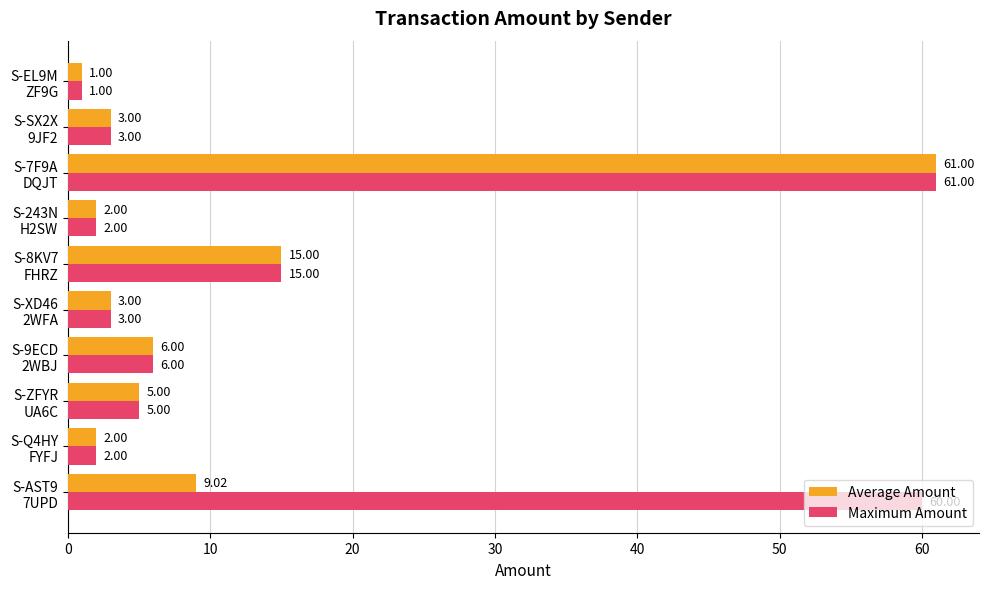

What is the difference between the maximum and second lowest values in the Maximum Amount series?

59.0